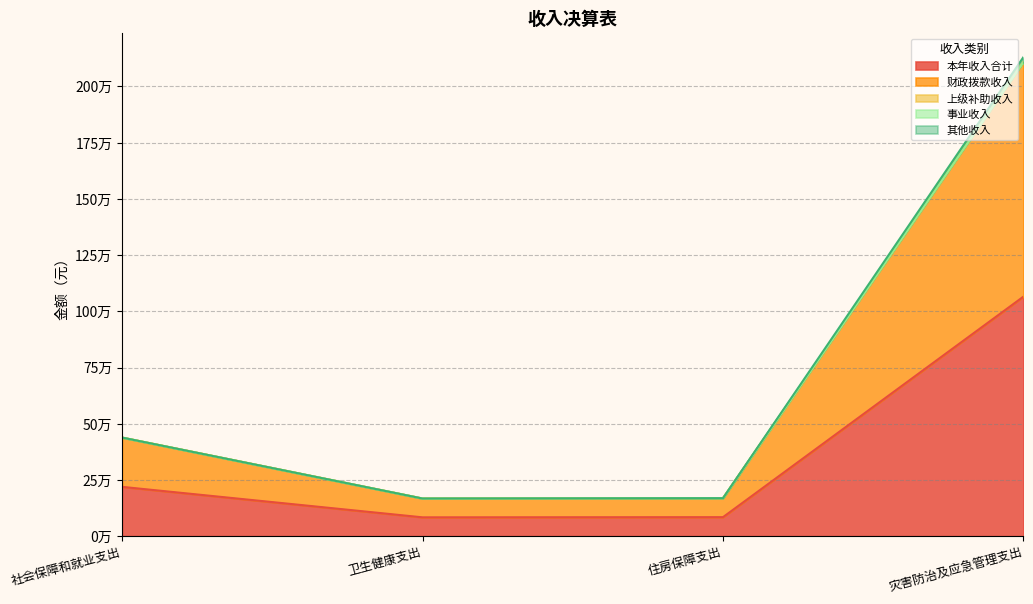

True or false: 财政拨款收入 and 本年收入合计 cross at least once.

False